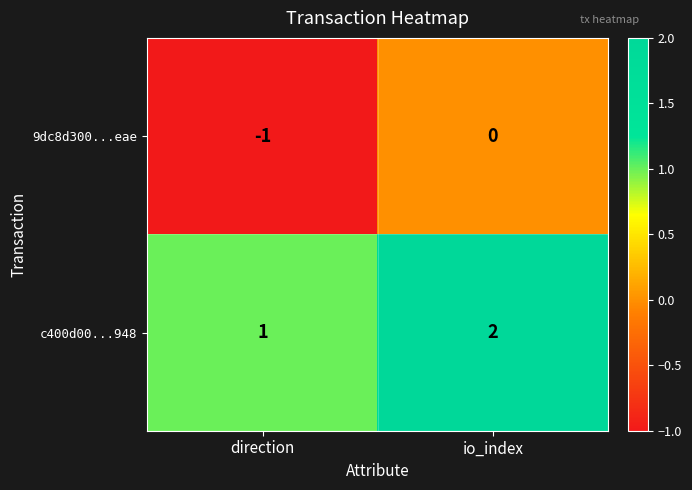

Which category has the lowest value across all series?

direction